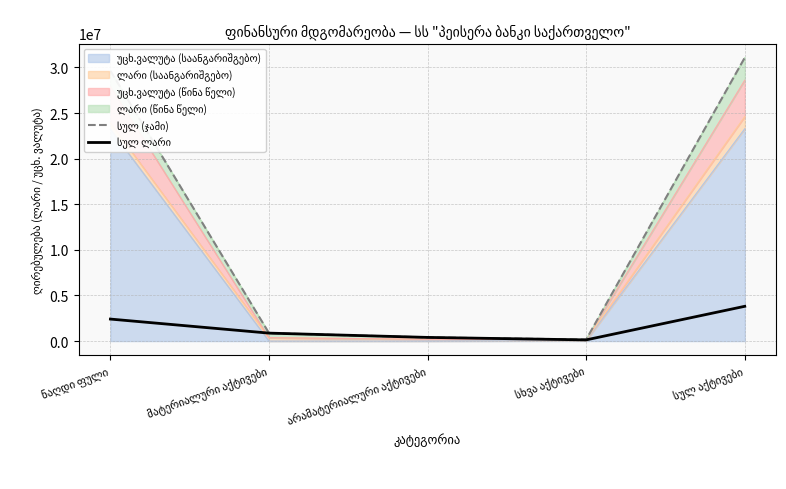

What is the total value across all series at სხვა აქტივები?

298803.2